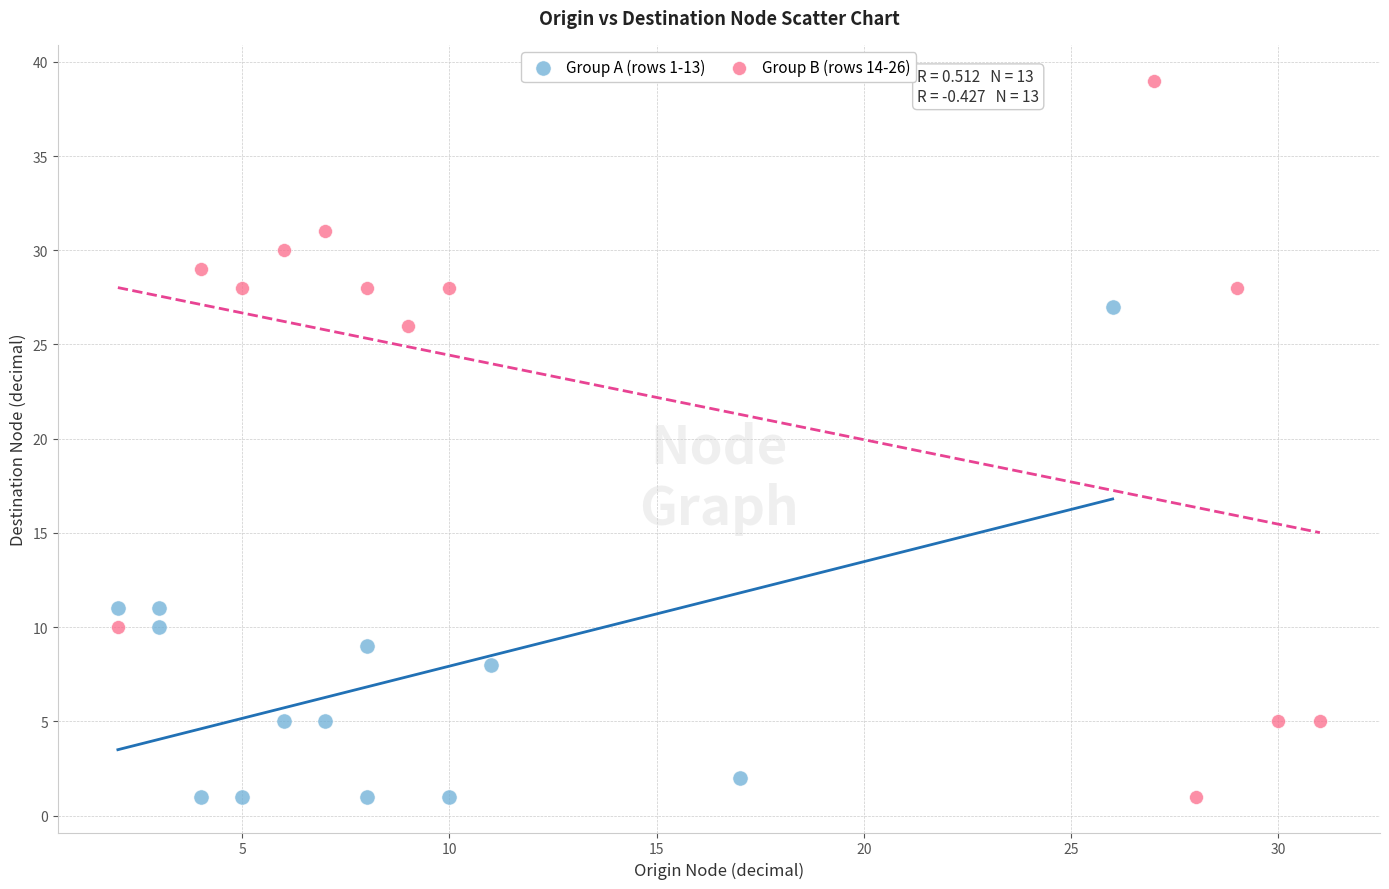

Which series has the widest spread of Y values?

Group B (rows 14-26)